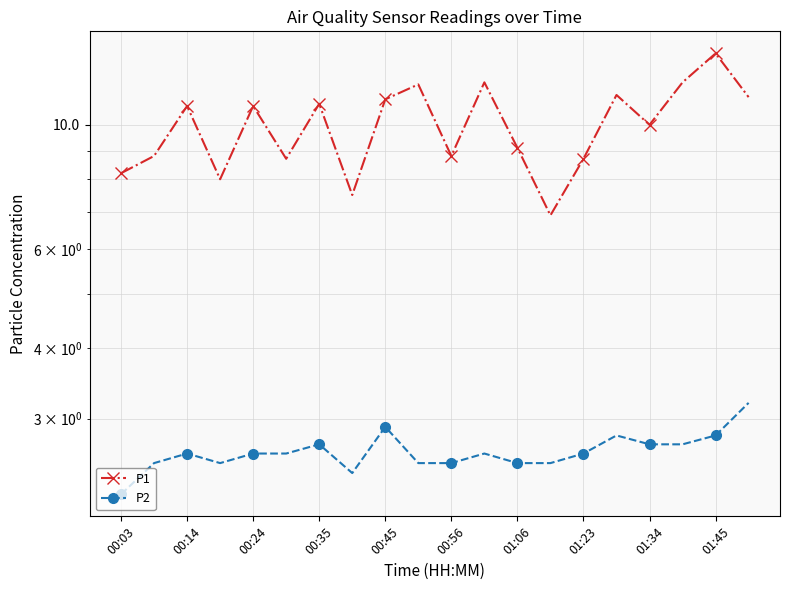

True or false: P2 and P1 cross at least once.

False